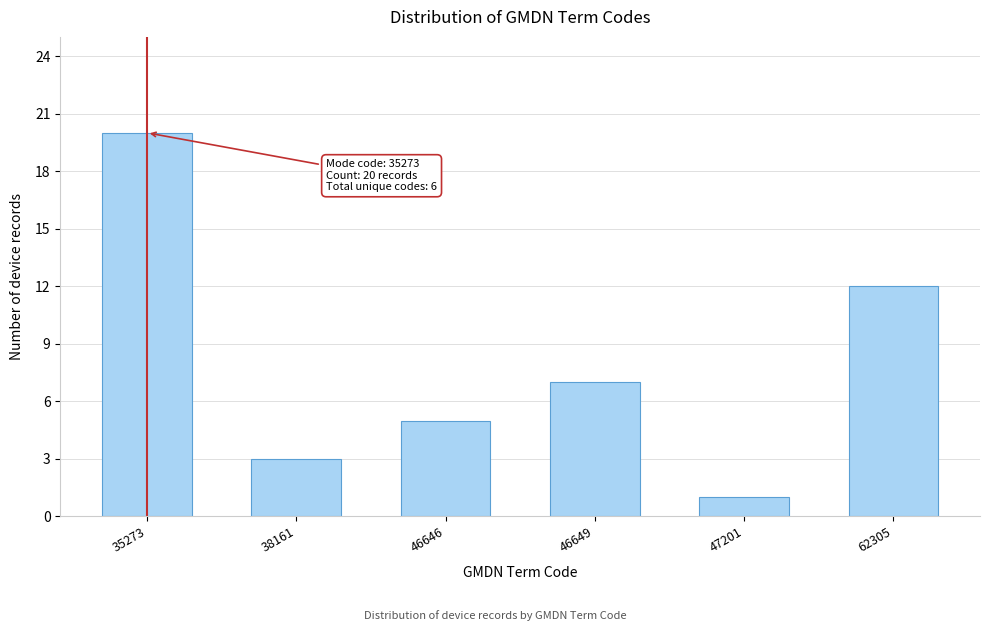

Reading left to right, extract all data points from this chart.

20	3	5	7	1	12